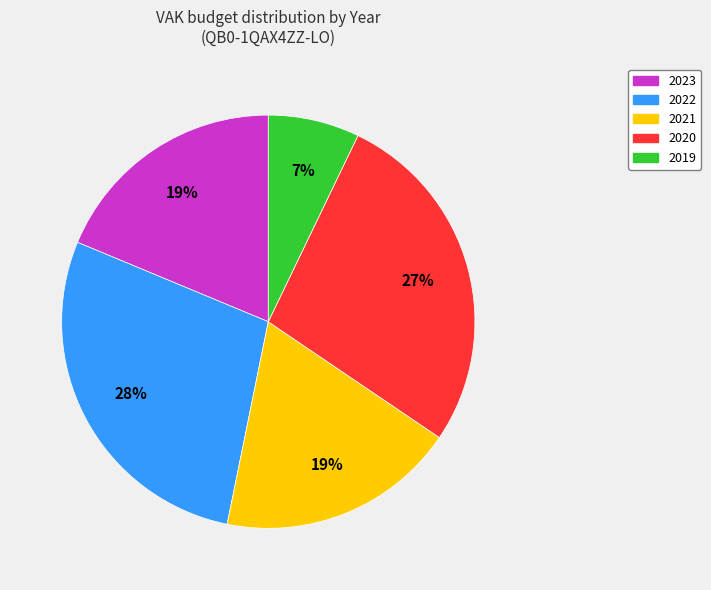

To the nearest percent, what is the difference between the largest and smallest slice percentages?

21%